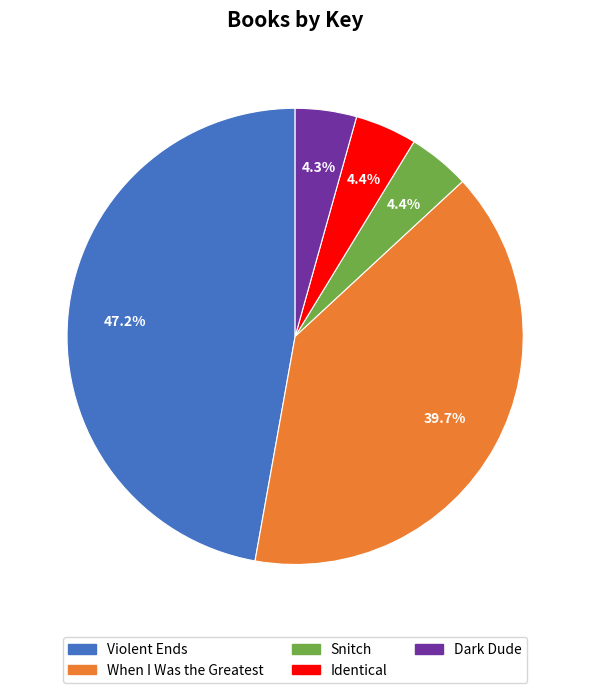

True or false: Snitch accounts for 4% of the total.

True